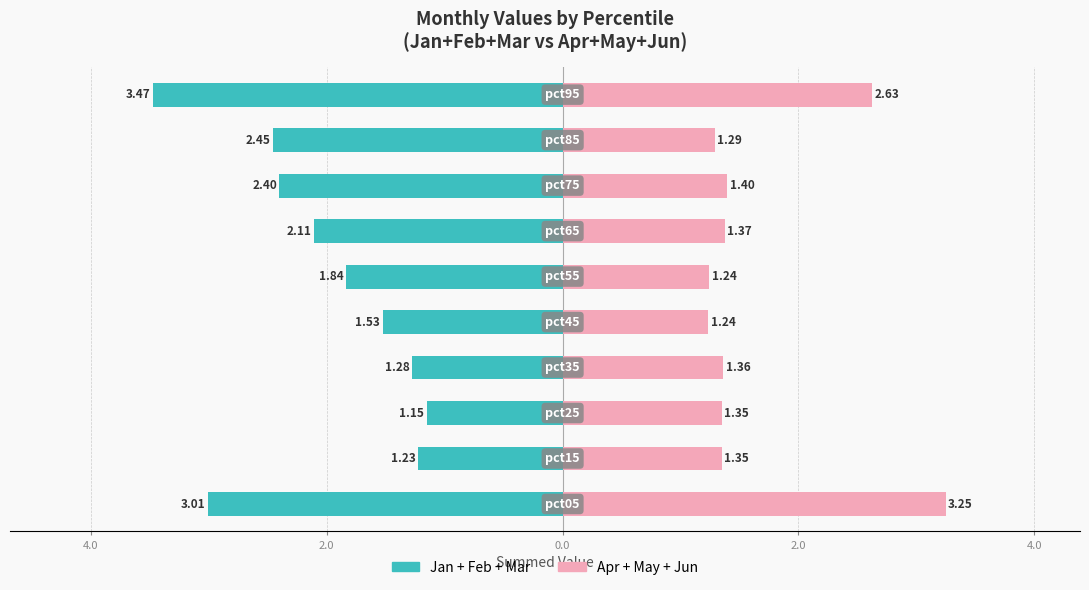

How many groups of bars are there?

10